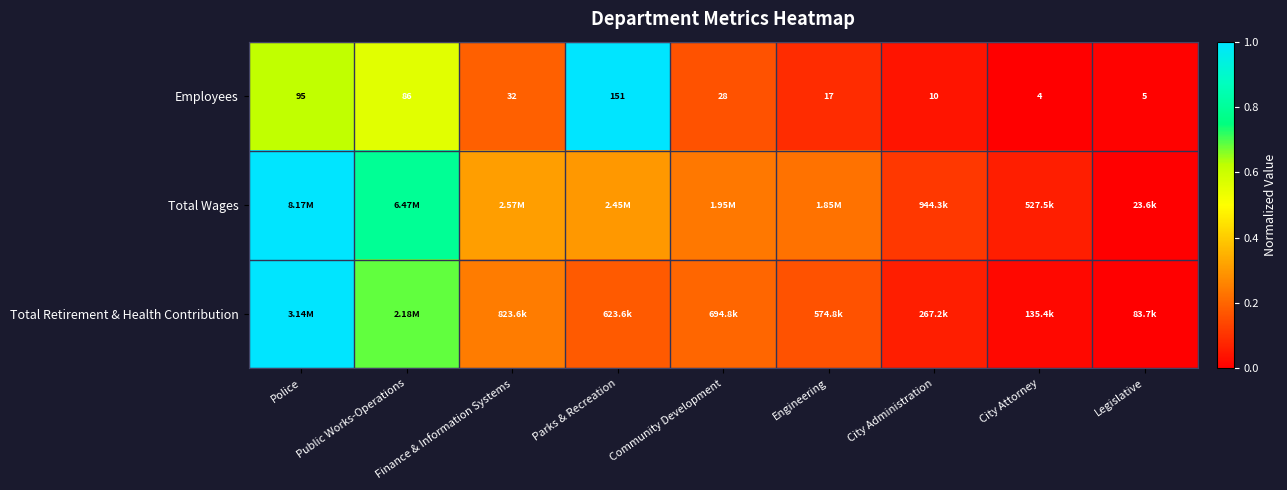

Which has a higher value, Community Development or Police?

Police